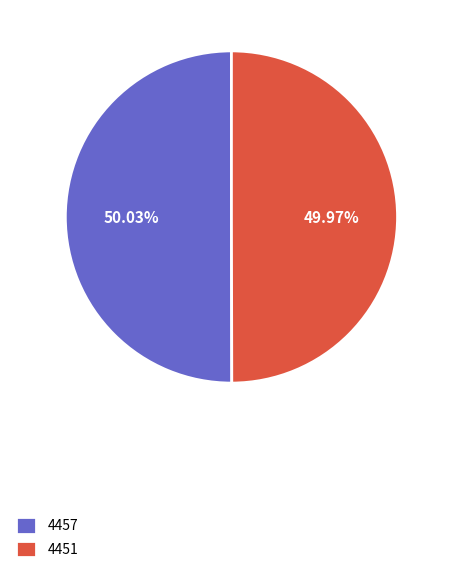

Is it true that 4457 is 57% of the pie?

False